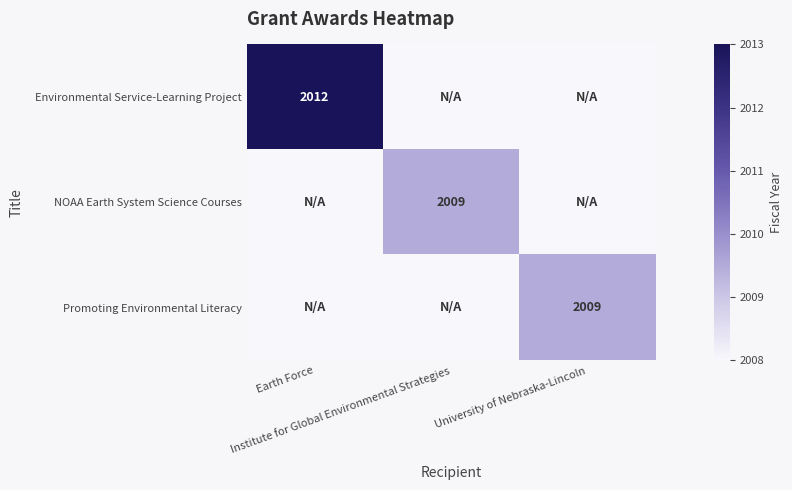

Count the number of data series in this chart.

3